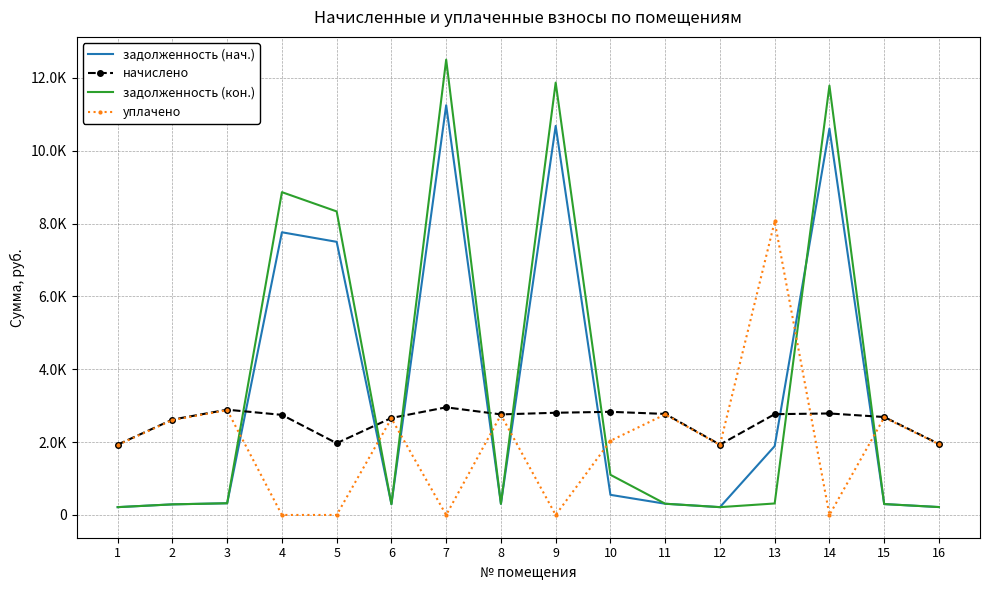

Where do задолженность (нач.) and задолженность (кон.) first cross each other?

13 and 14